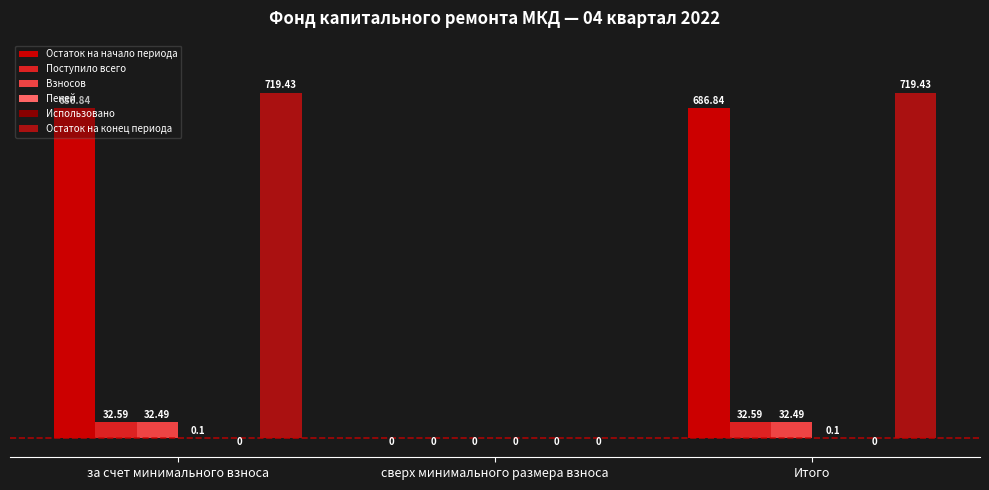

Between сверх минимального размера взноса and Итого, which series saw the biggest shift?

Остаток на конец периода